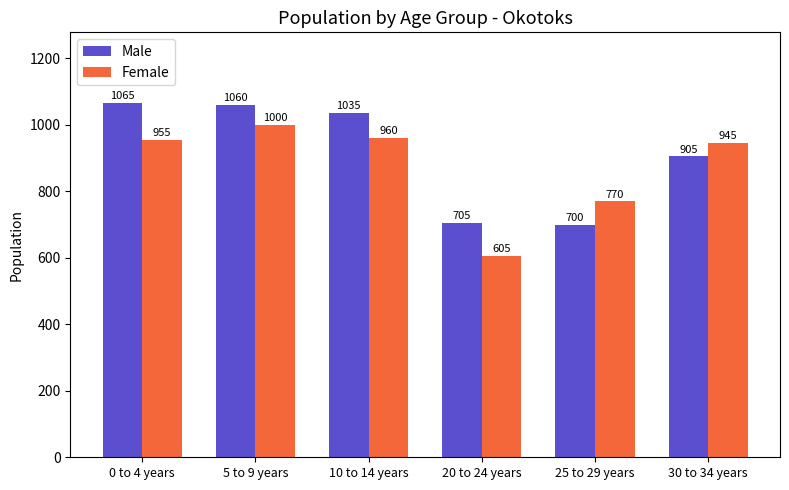

What is the difference between the Male values at 30 to 34 years and 20 to 24 years?

200